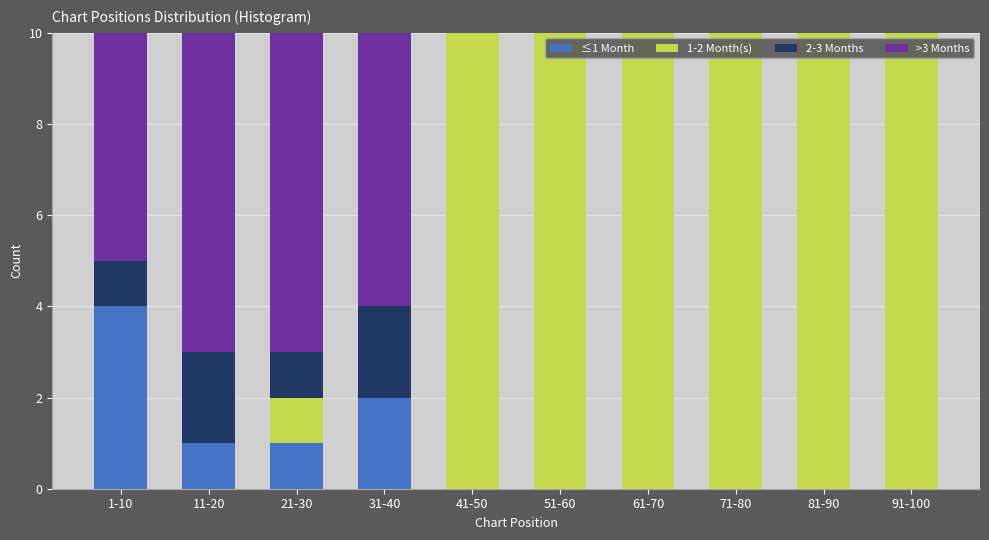

True or false: ≤1 Month has a value of -2 at 81-90.

False